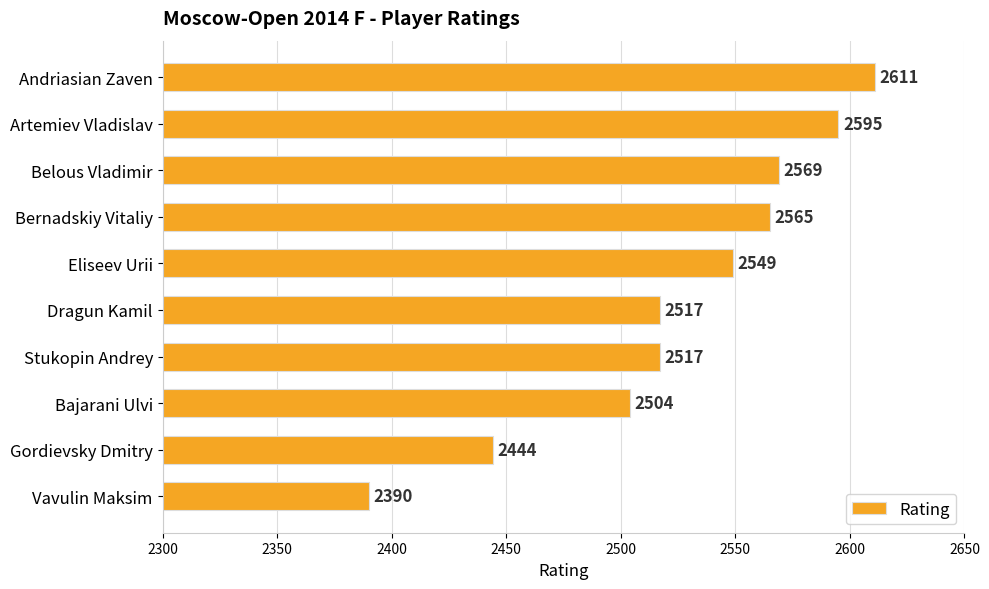

How many data points are less than 2549?

5